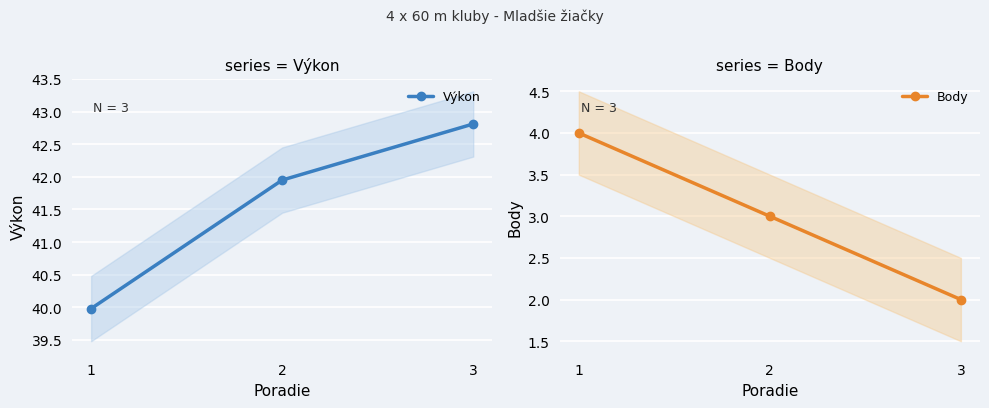

Where is Body nearest to the value 3?

2